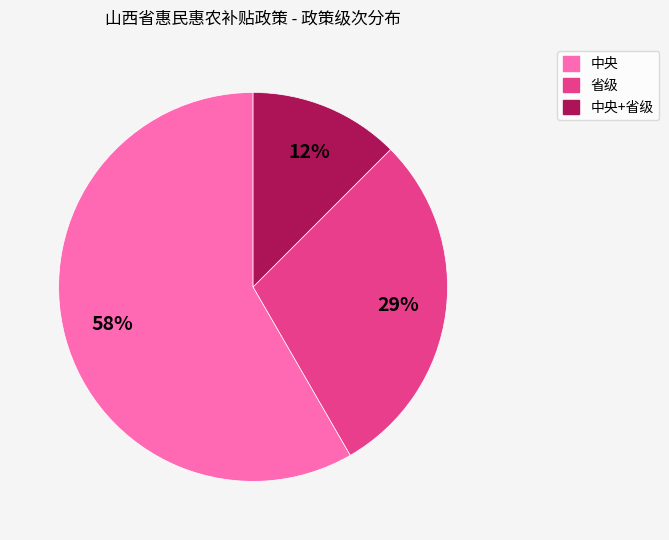

Is there any slice that represents more than half of the pie?

Yes